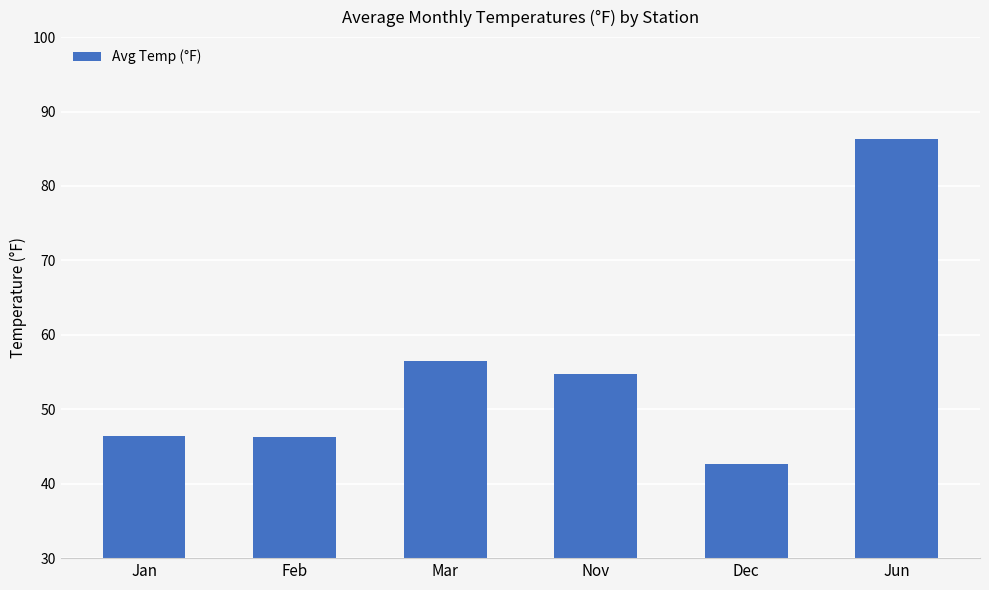

What is the difference between the maximum and minimum values?

43.7